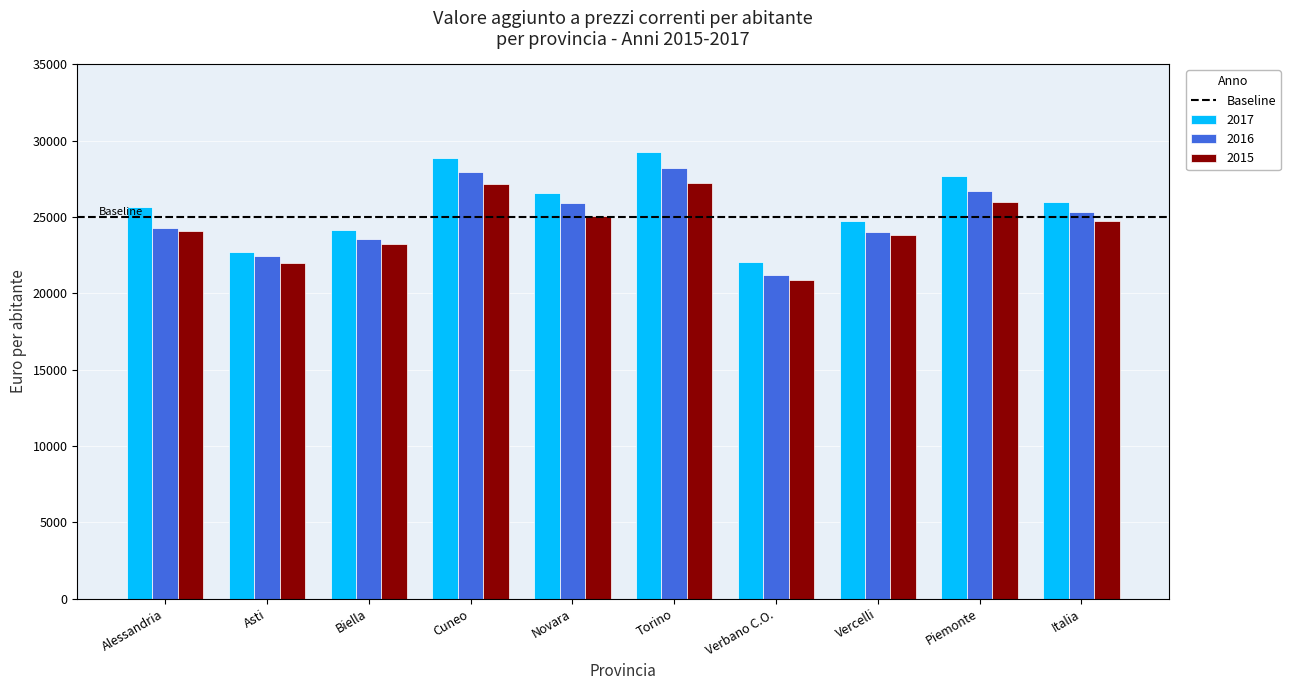

List the series in order of their peak value, highest first.

2017, 2016, 2015